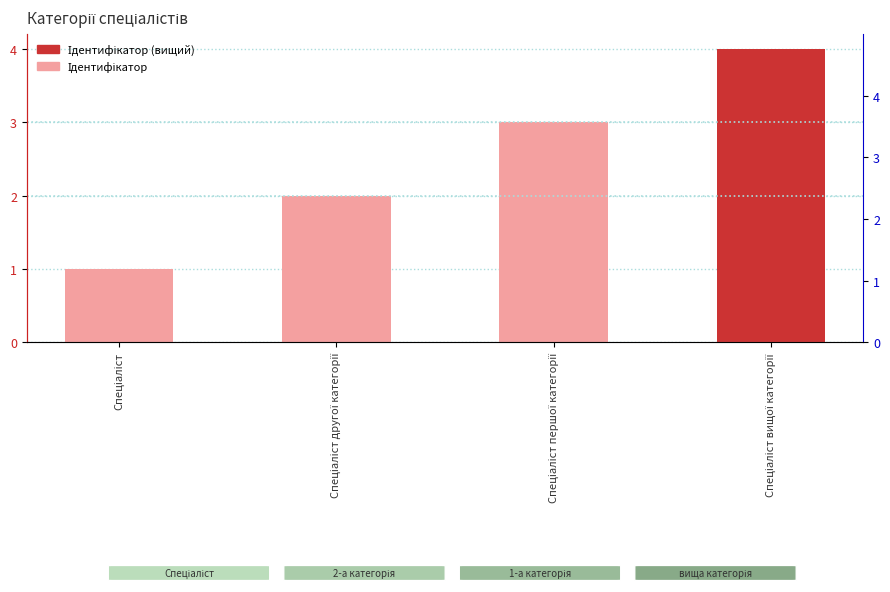

What position from the left is Спеціаліст першої категорії?

3